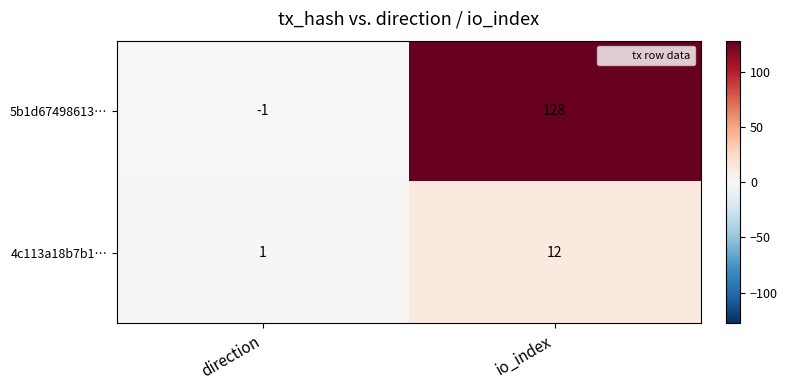

How many data points does each series have?

2